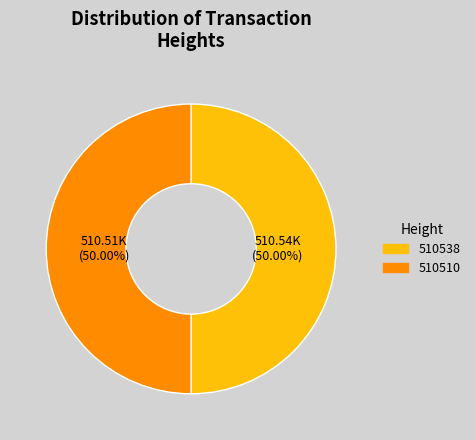

Is the sum of 510.51K (50.00%) and 510.54K (50.00%) greater than half?

Yes